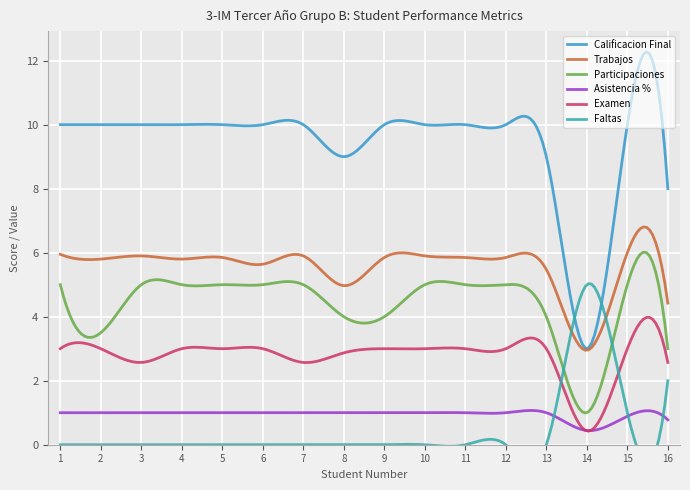

True or false: Asistencia % and Participaciones intersect in this chart.

False